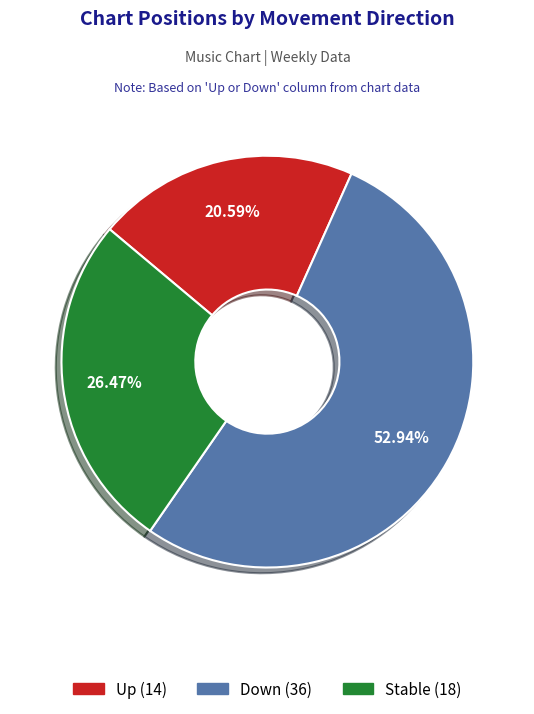

Does any single category account for the majority?

Yes